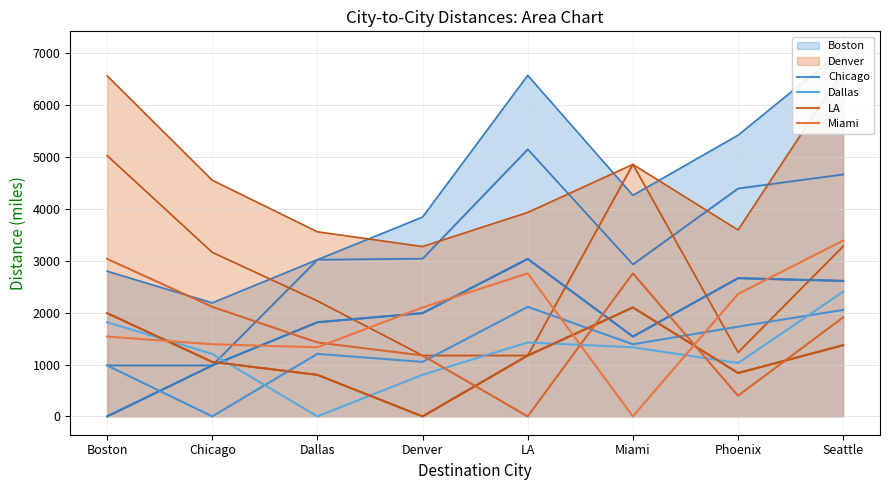

Where is Denver nearest to the value 1050?

Chicago